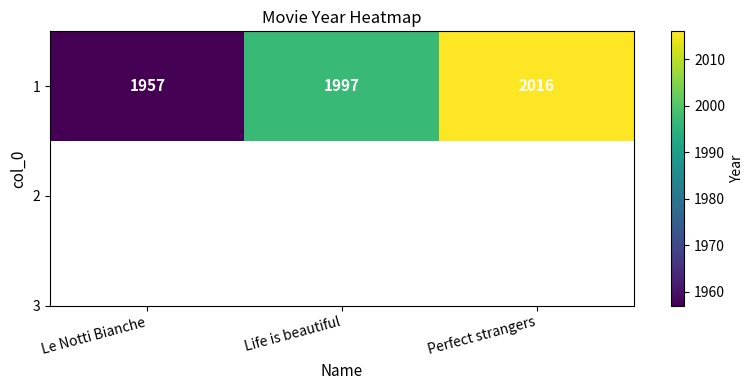

List the labels in order of value, smallest first.

Le Notti Bianche, Life is beautiful, Perfect strangers